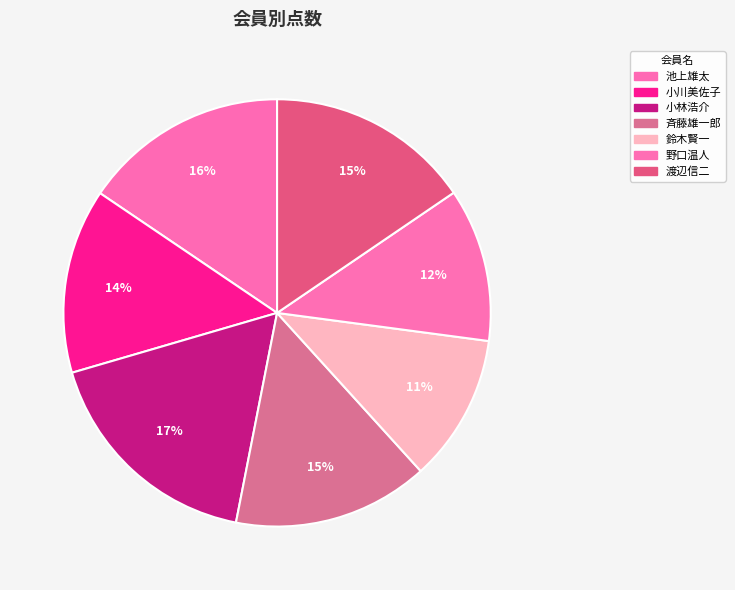

How many slices are in this pie chart?

7